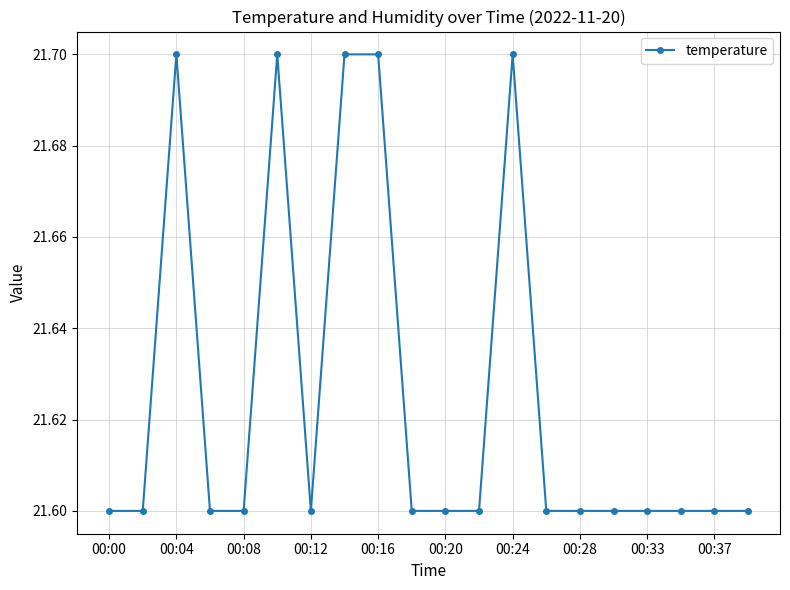

What is the sum of all values?

432.5